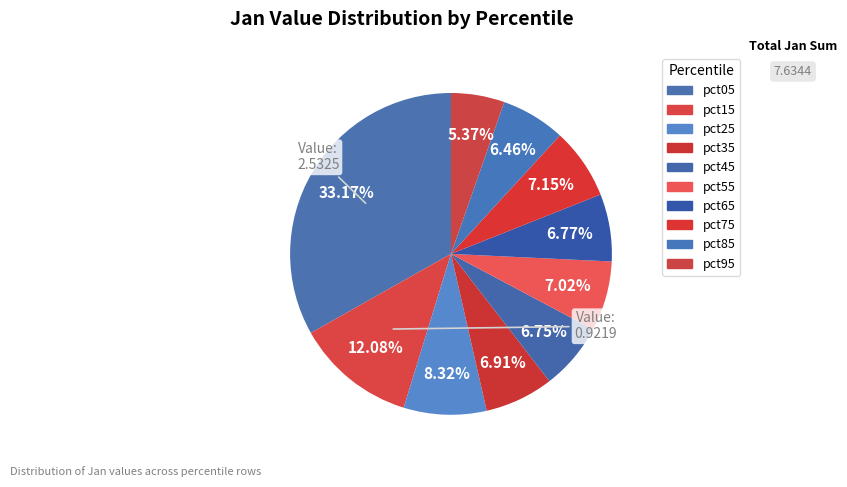

Which category has the smallest portion of the pie?

pct95